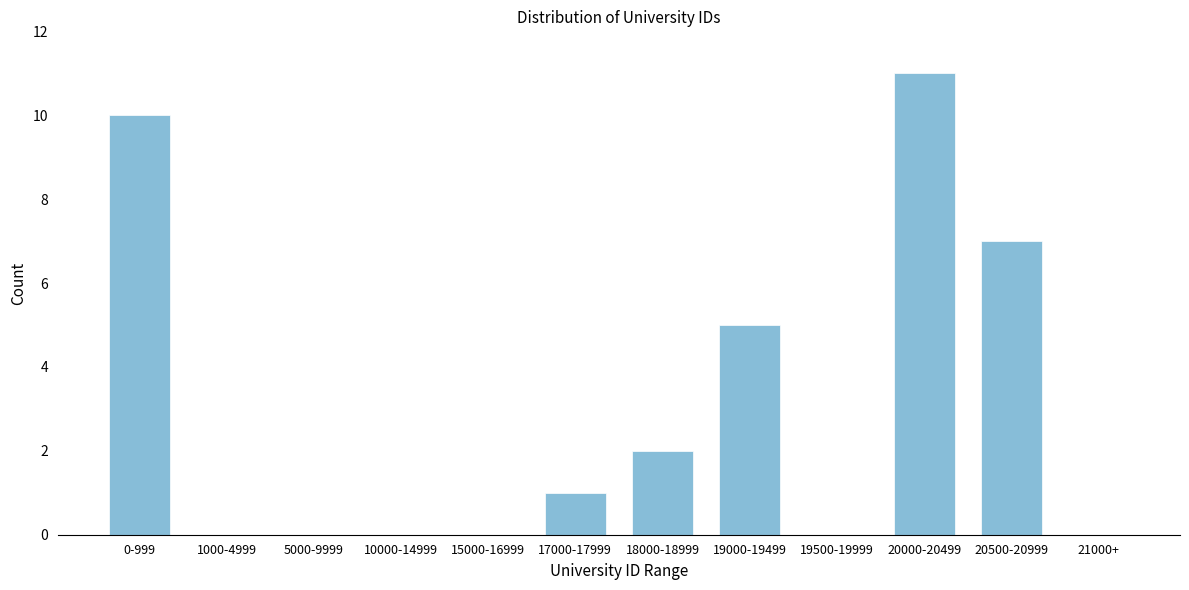

Reading left to right, list all the values displayed in this chart.

0-999=10	1000-4999=0	5000-9999=0	10000-14999=0	15000-16999=0	17000-17999=1	18000-18999=2	19000-19499=5	19500-19999=0	20000-20499=11	20500-20999=7	21000+=0